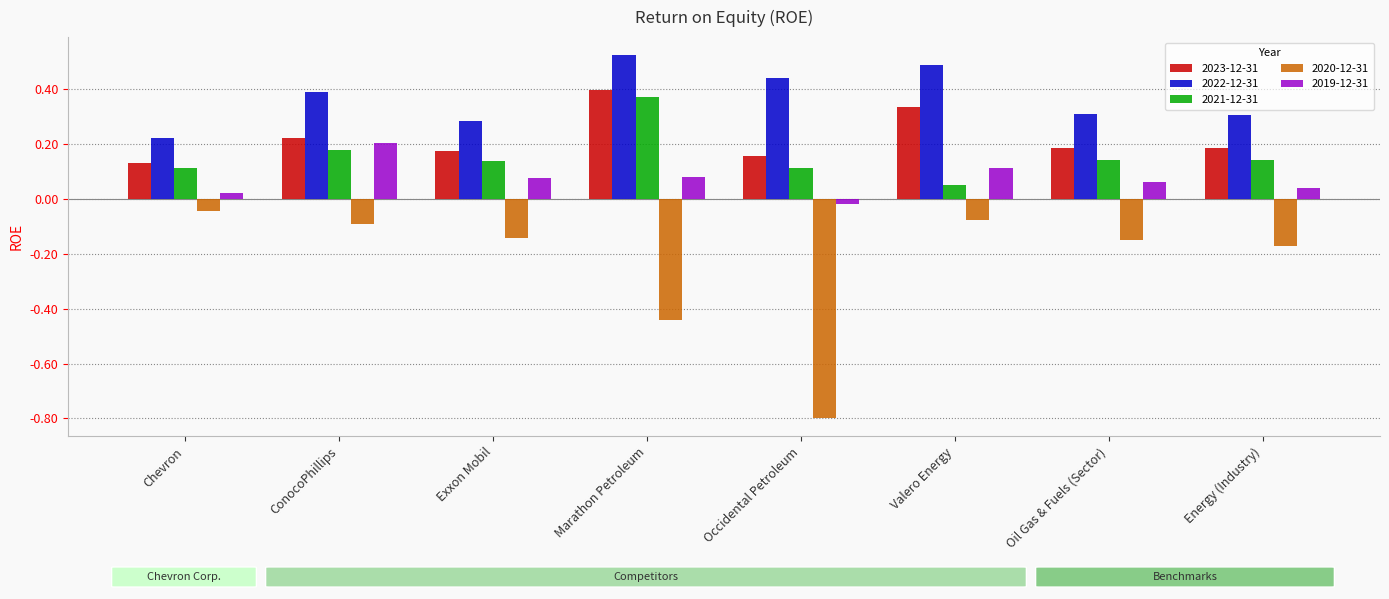

What is the difference between the highest and lowest values at Oil Gas & Fuels (Sector)?

0.5